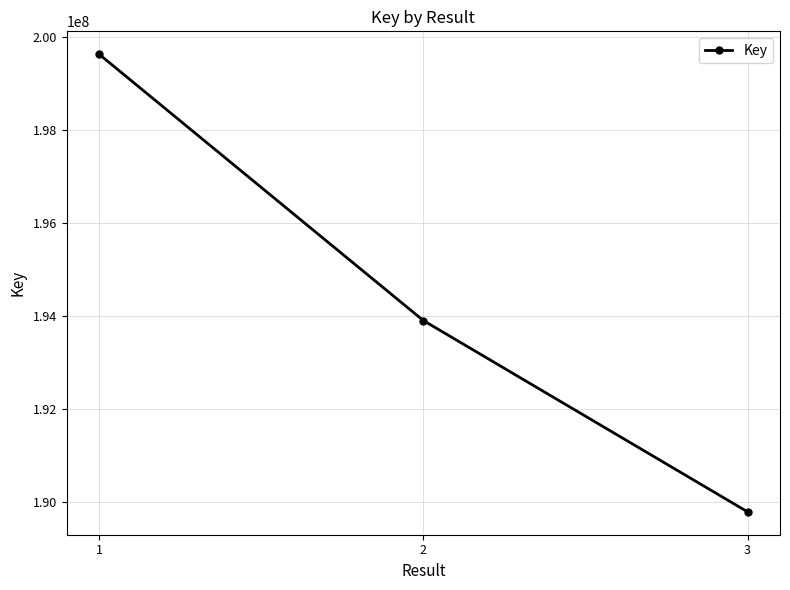

What value does the data have at 3?

189784014